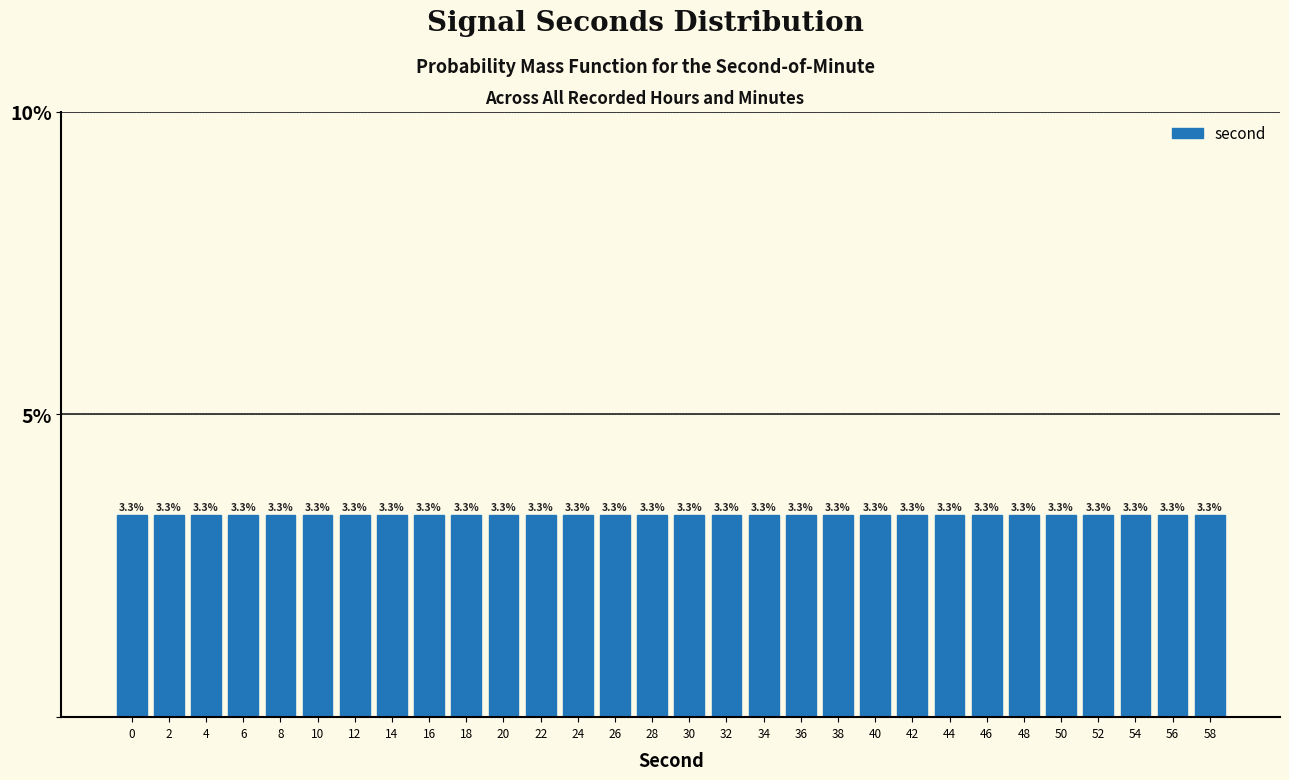

Reading left to right, extract all data points from this chart.

0=3.3	2=3.3	4=3.3	6=3.3	8=3.3	10=3.3	12=3.3	14=3.3	16=3.3	18=3.3	20=3.3	22=3.3	24=3.3	26=3.3	28=3.3	30=3.3	32=3.3	34=3.3	36=3.3	38=3.3	40=3.3	42=3.3	44=3.3	46=3.3	48=3.3	50=3.3	52=3.3	54=3.3	56=3.3	58=3.3